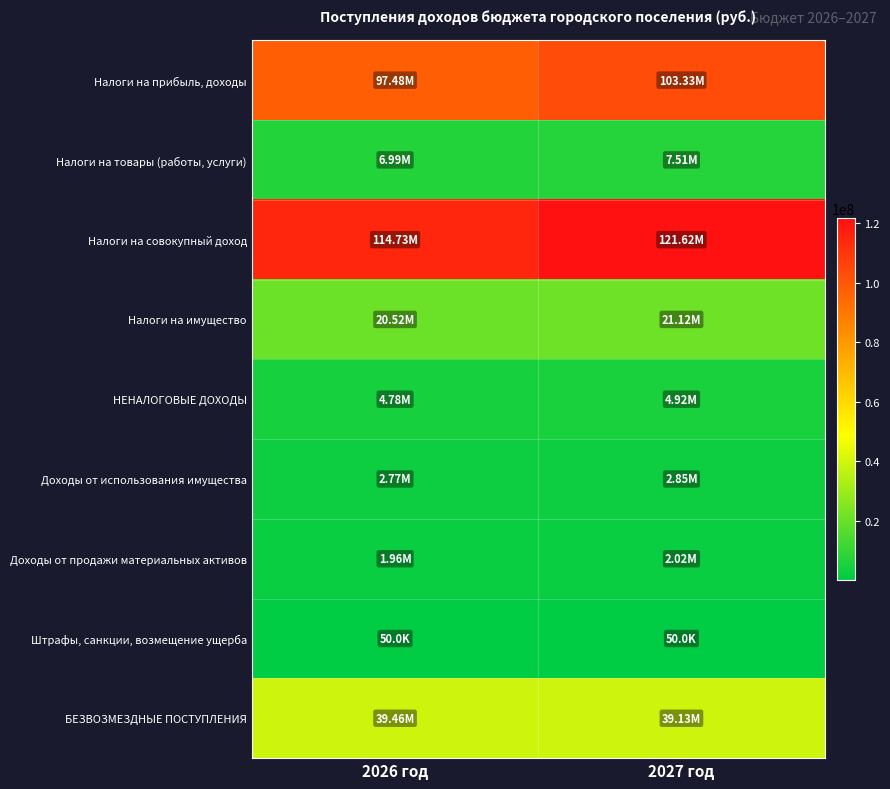

Which series has the largest range (max minus min)?

Налоги на совокупный доход